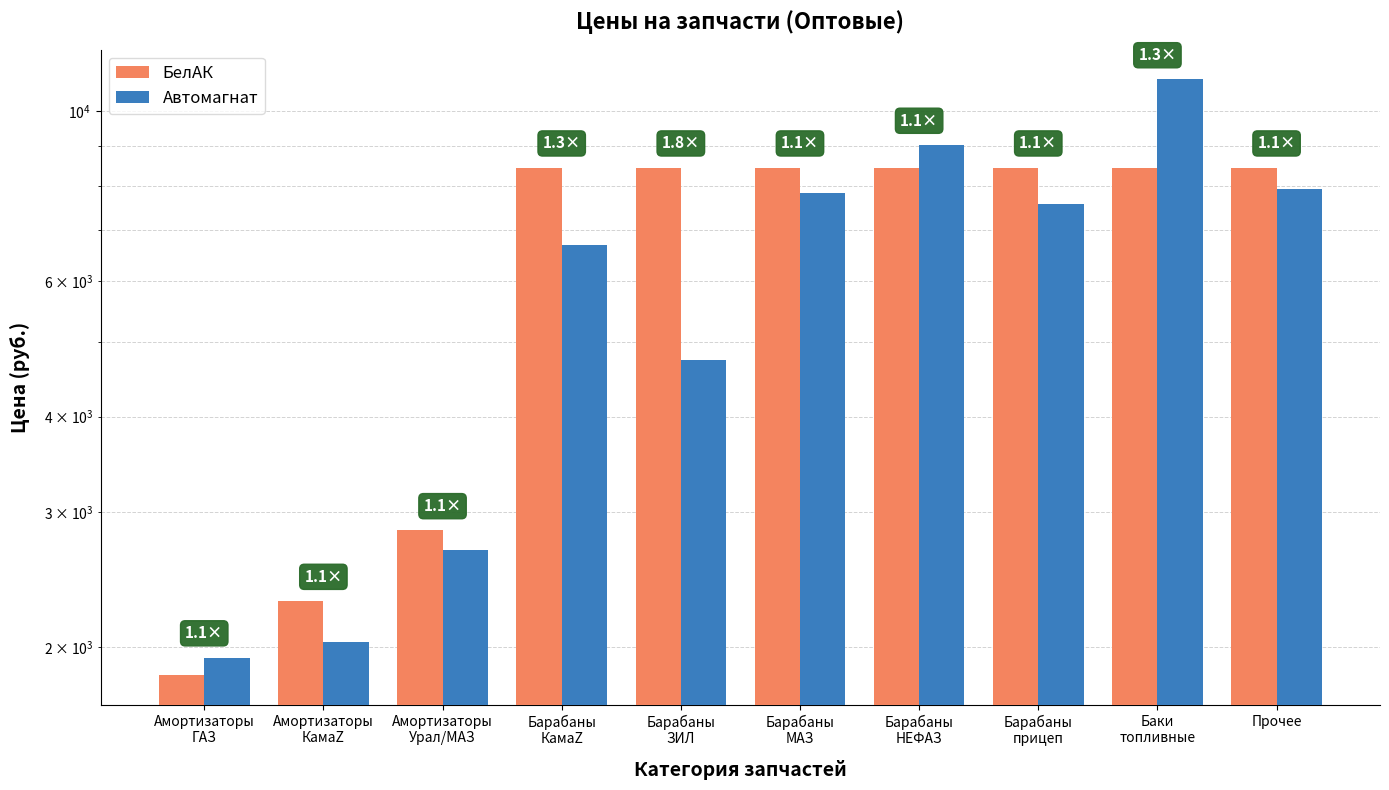

Between Барабаны
прицеп and Прочее, which series saw the biggest shift?

Автомагнат